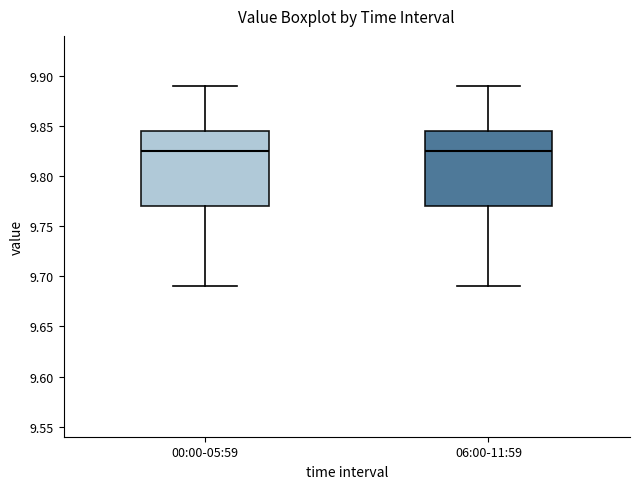

Where does the upper whisker of the box for 06:00-11:59 end on the y-axis? The values are not printed on the chart, so give them approximately, as read against the axis.

9.890